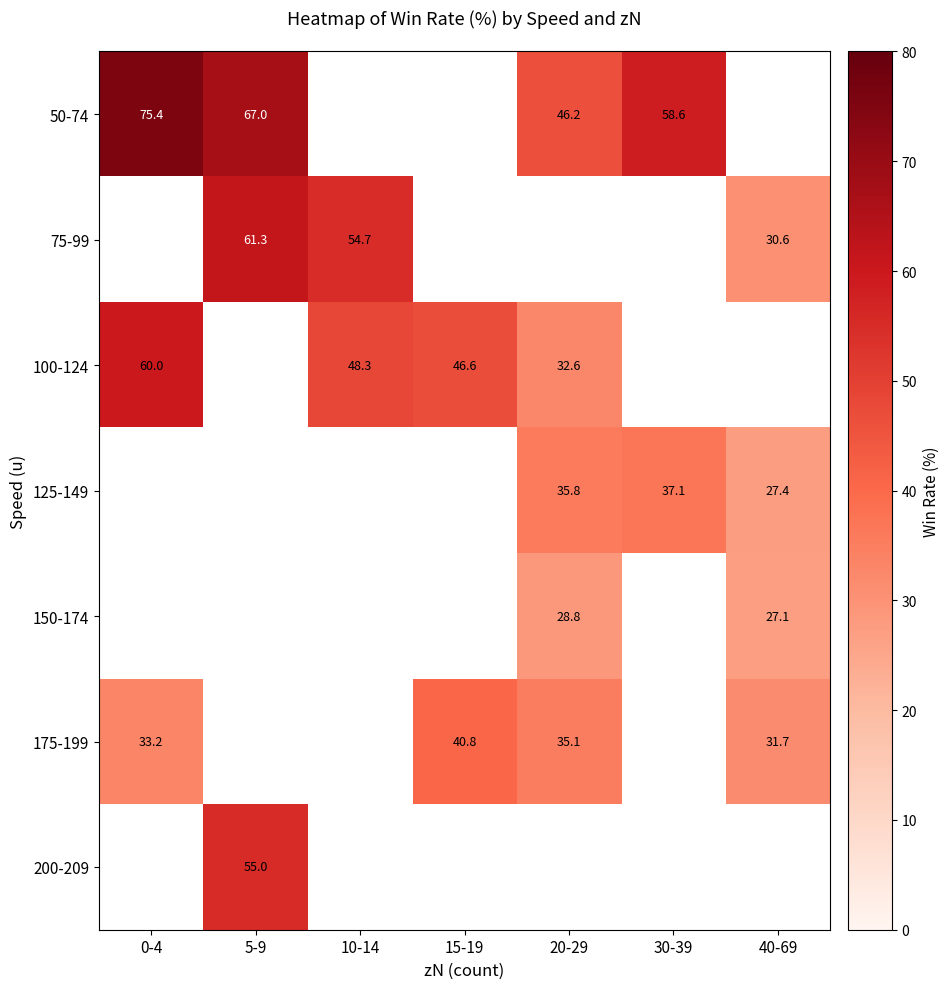

The value of 100-124 at 20-29 is 21.1. True or false?

False